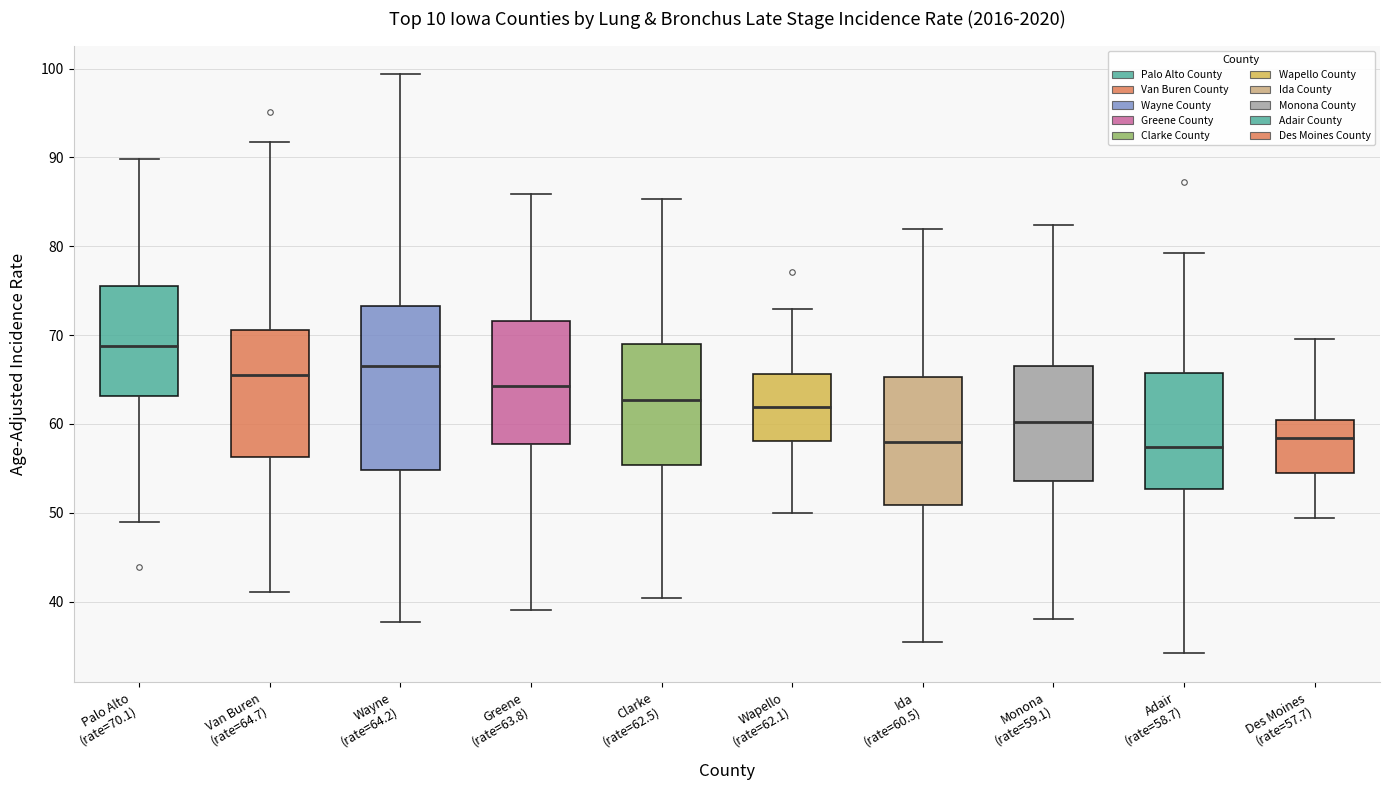

Reading left to right, read every box against the y-axis: the position of its median line, the range the box covers, and the ends of its whiskers. The values are not printed on the chart, so give them approximately, as read against the axis.

Palo Alto (rate=70.1): median 69, box 63 to 76, whiskers 49 to 90
Van Buren (rate=64.7): median 65, box 56 to 71, whiskers 41 to 92
Wayne (rate=64.2): median 67, box 55 to 73, whiskers 38 to 99
Greene (rate=63.8): median 64, box 58 to 72, whiskers 39 to 86
Clarke (rate=62.5): median 63, box 55 to 69, whiskers 40 to 85
Wapello (rate=62.1): median 62, box 58 to 66, whiskers 50 to 73
Ida (rate=60.5): median 58, box 51 to 65, whiskers 35 to 82
Monona (rate=59.1): median 60, box 54 to 67, whiskers 38 to 82
Adair (rate=58.7): median 57, box 53 to 66, whiskers 34 to 79
Des Moines (rate=57.7): median 58, box 54 to 60, whiskers 49 to 70